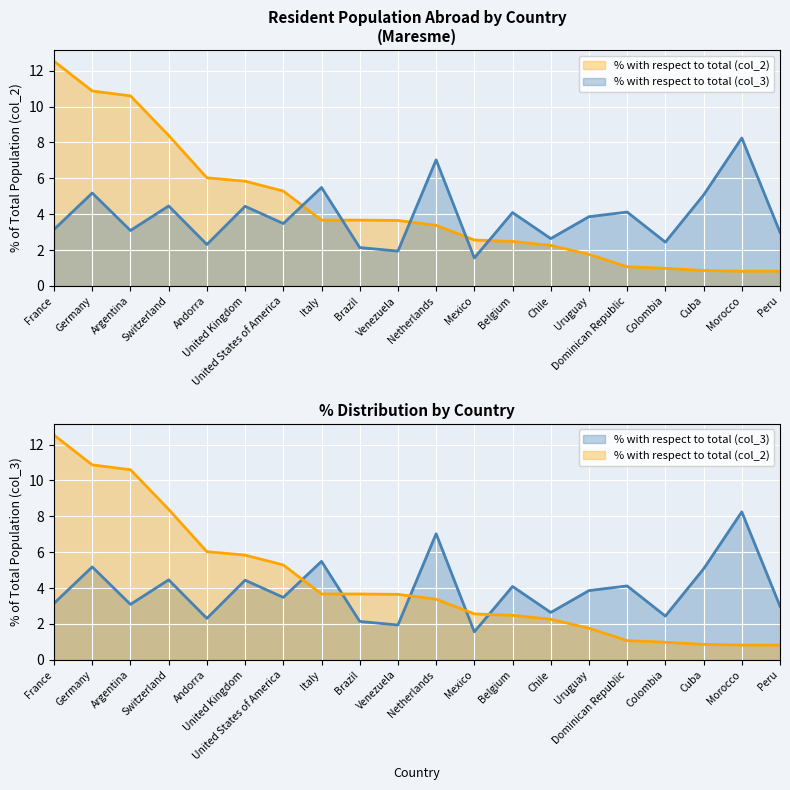

At which category does the chart reach its minimum across all series?

Morocco